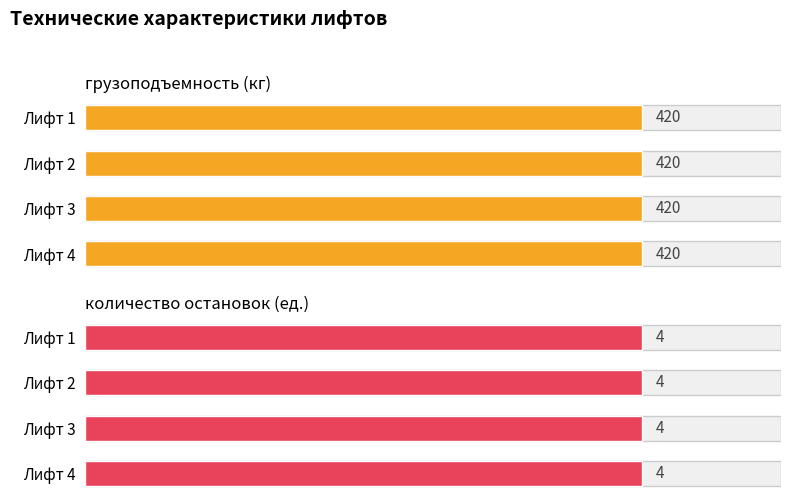

At which category is the sum across all series the highest?

Лифт 1